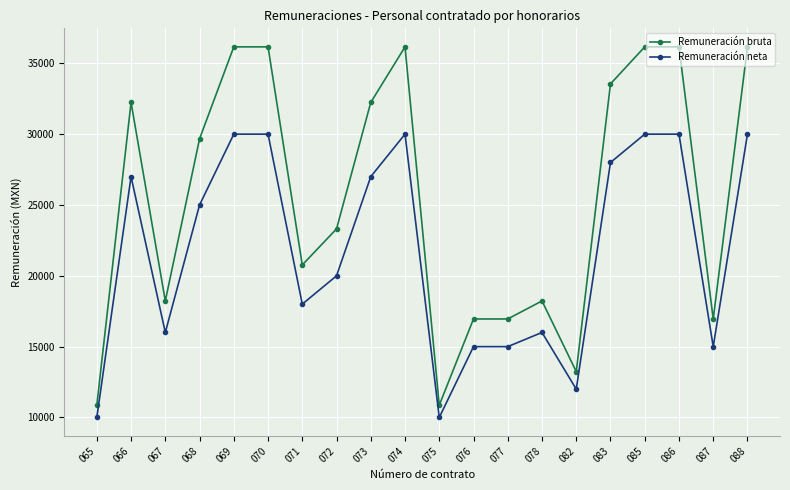

True or false: Remuneración bruta has more than 2 points higher than both neighbors.

True